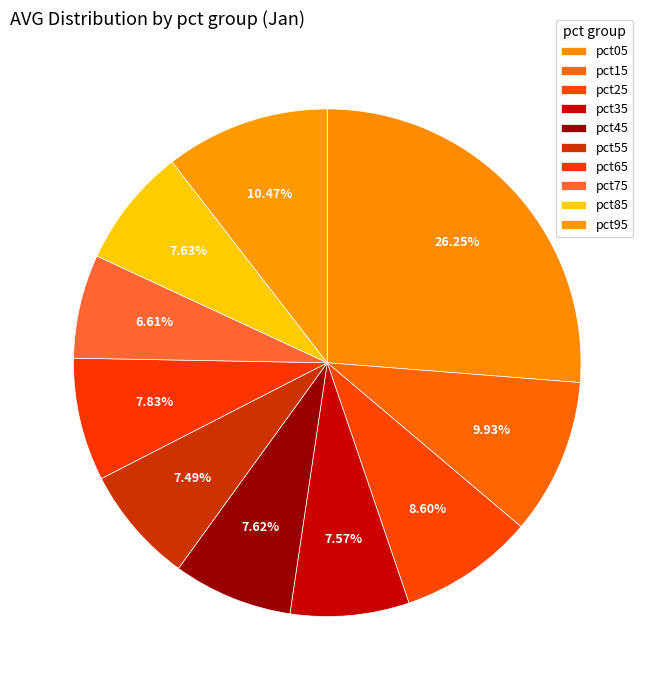

What percentage is the pct05 slice, to the nearest percent?

26%